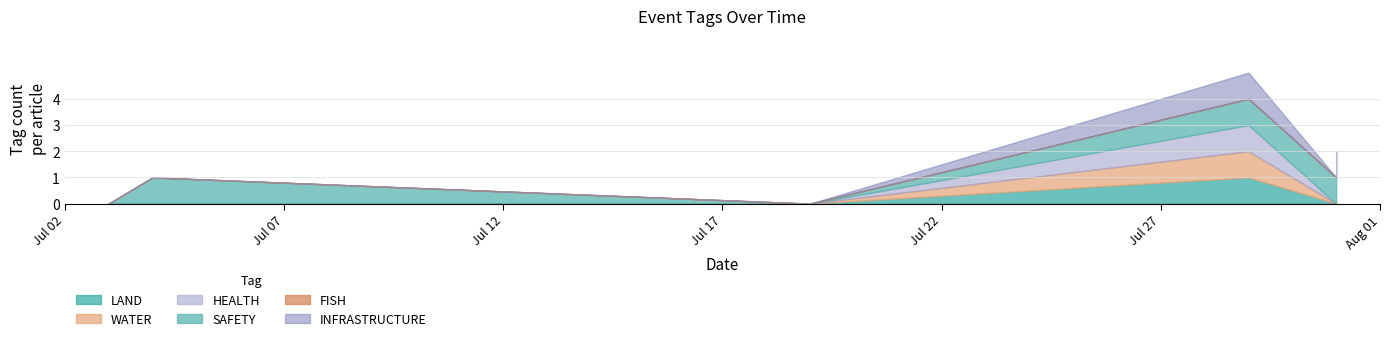

Where is the first local maximum for INFRASTRUCTURE?

2024-07-29